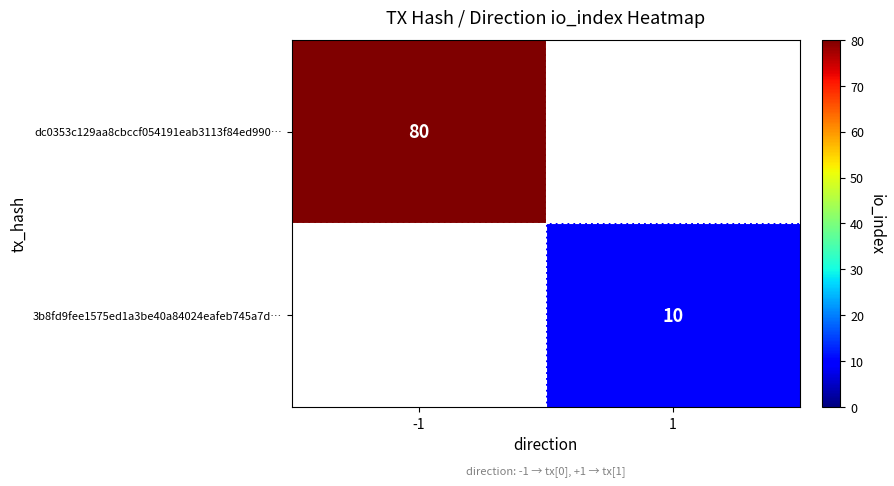

The value of 3b8fd9fee1575ed1a3be40a84024eafeb745a7d… at 1 is 16.6. True or false?

False